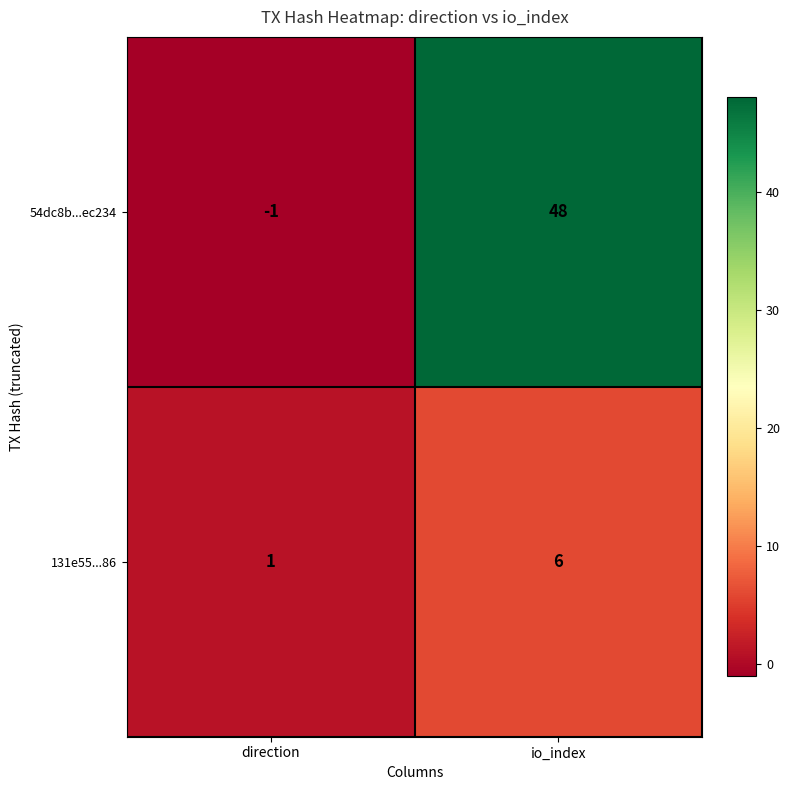

Rank the categories by 54dc8b...ec234 value from highest to lowest.

io_index, direction